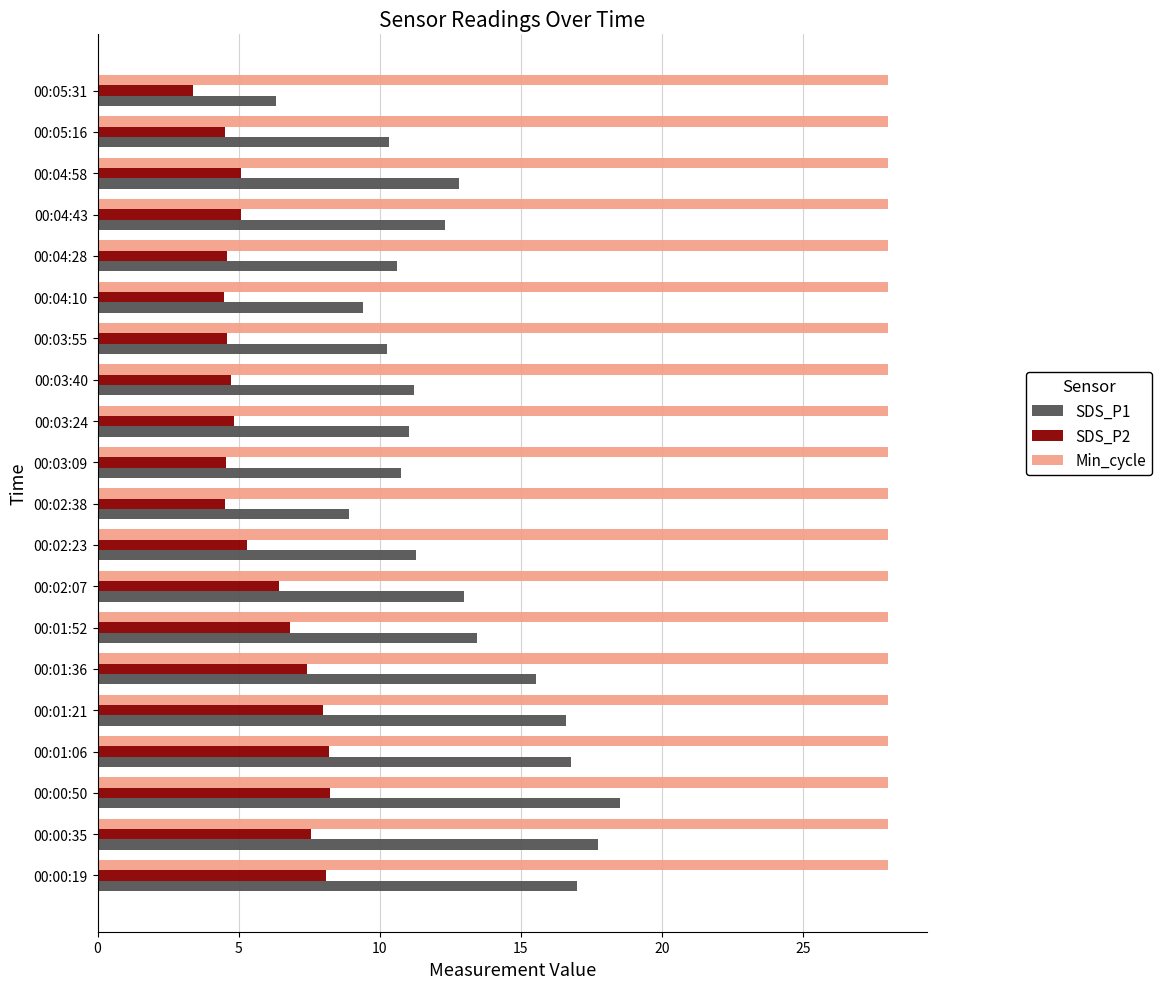

The value of SDS_P2 at 00:04:10 is 2.9. True or false?

False